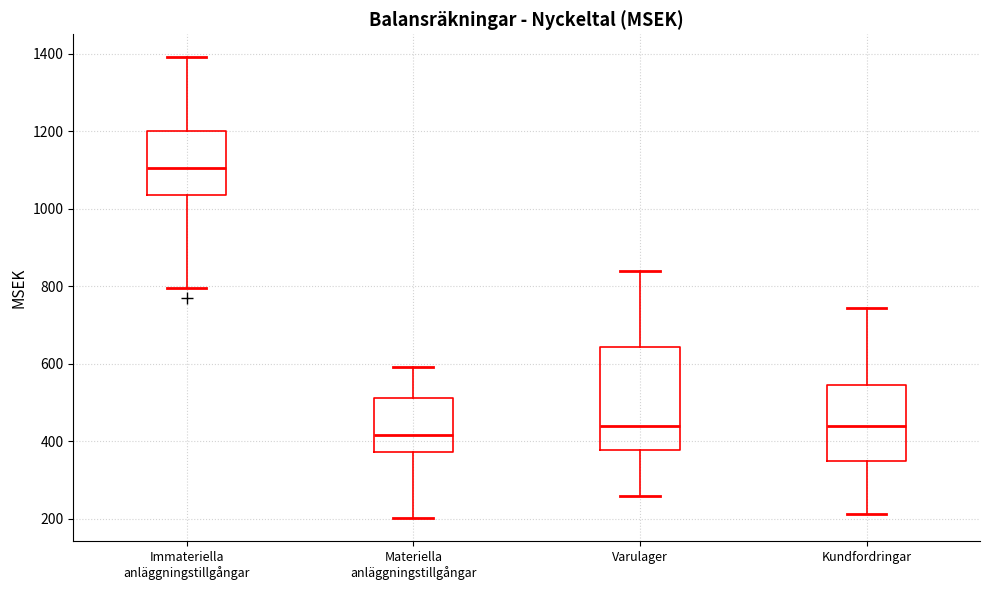

Reading left to right, read every box against the y-axis: the position of its median line, the range the box covers, and the ends of its whiskers. The values are not printed on the chart, so give them approximately, as read against the axis.

Immateriella anläggningstillgångar: median 1100, box 1040 to 1200, whiskers 800 to 1400
Materiella anläggningstillgångar: median 420, box 380 to 520, whiskers 200 to 600
Varulager: median 440, box 380 to 640, whiskers 260 to 840
Kundfordringar: median 440, box 340 to 540, whiskers 220 to 740